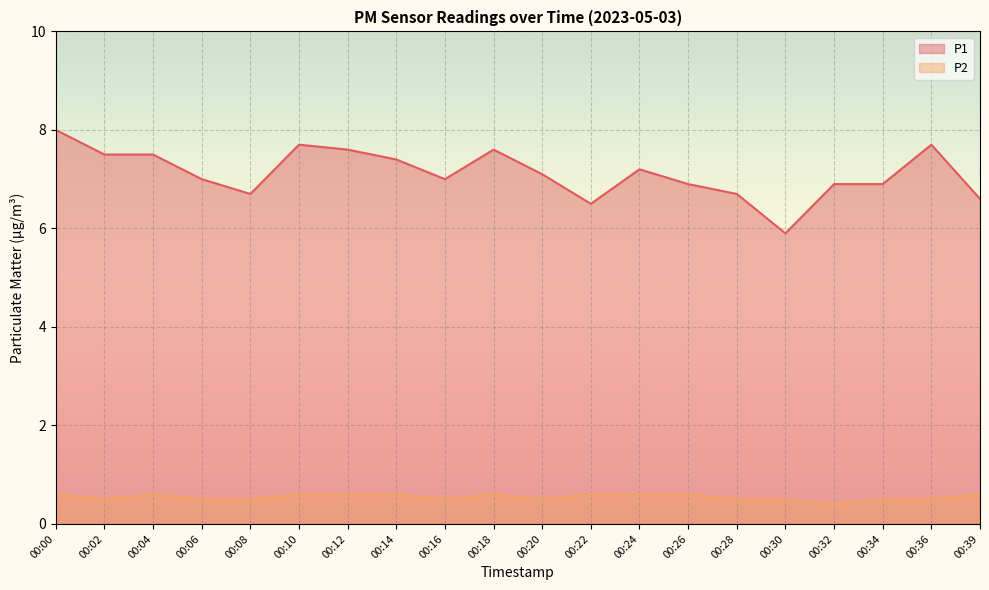

Rank the series by their maximum value, from lowest to highest.

P2, P1